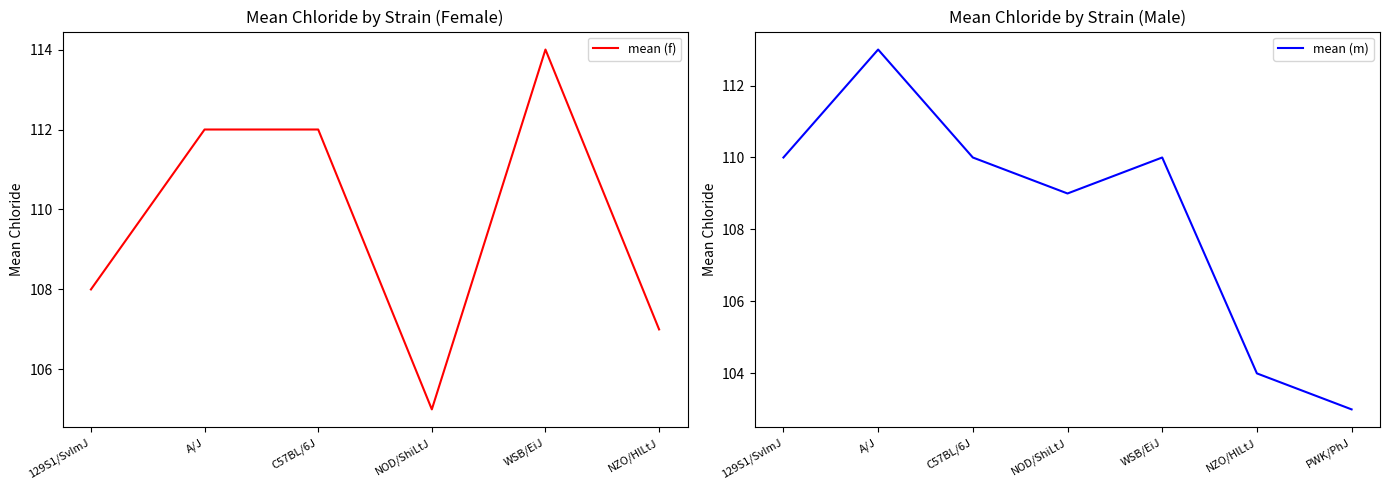

Which has a higher value, WSB/EiJ or NZO/HlLtJ?

WSB/EiJ